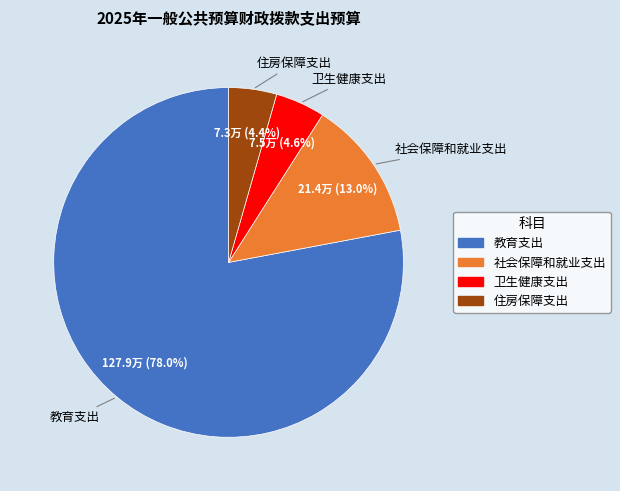

Which has a higher value, 卫生健康支出 or 教育支出?

教育支出